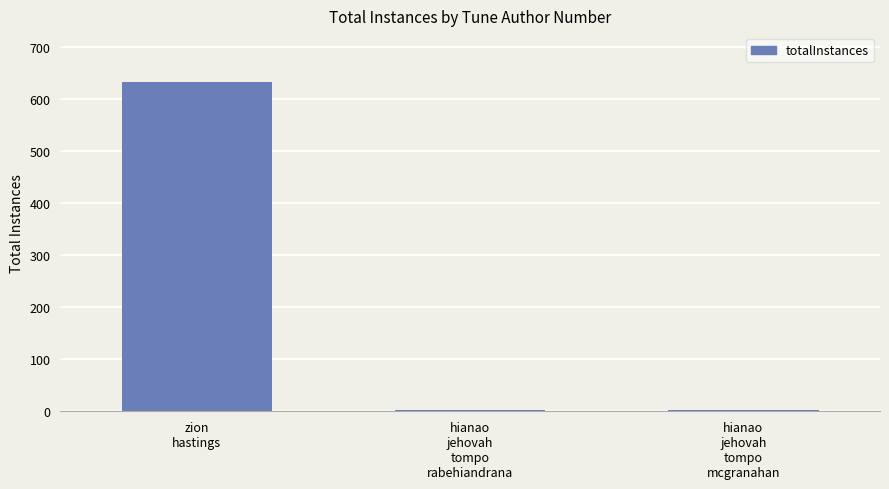

Reading left to right, transcribe all the data shown in this chart.

632	2	2